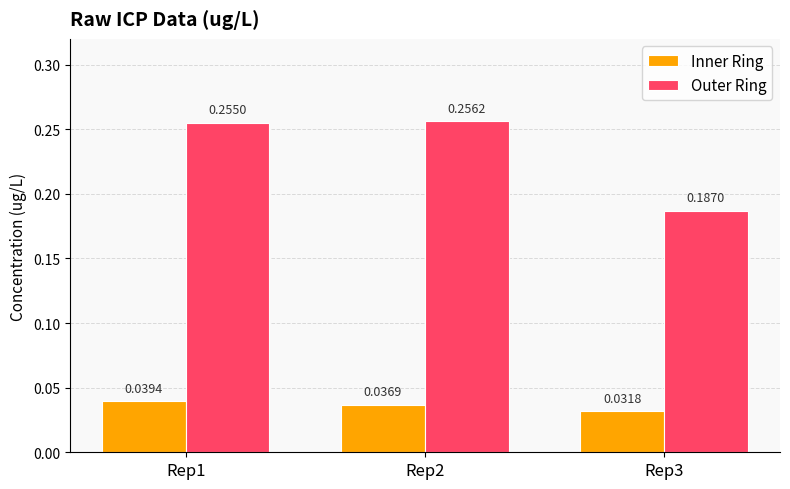

Rank the series by their average value, from highest to lowest.

Outer Ring, Inner Ring